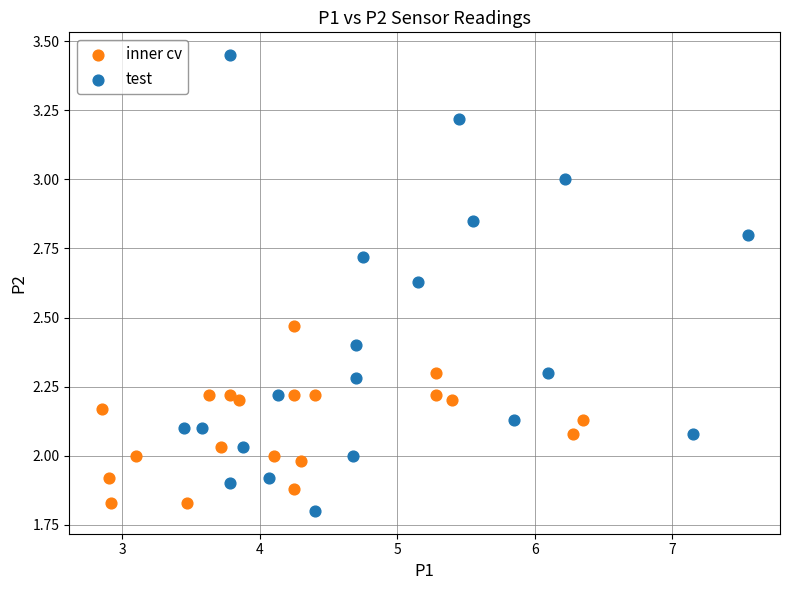

Which series has the largest Y range (max minus min)?

test